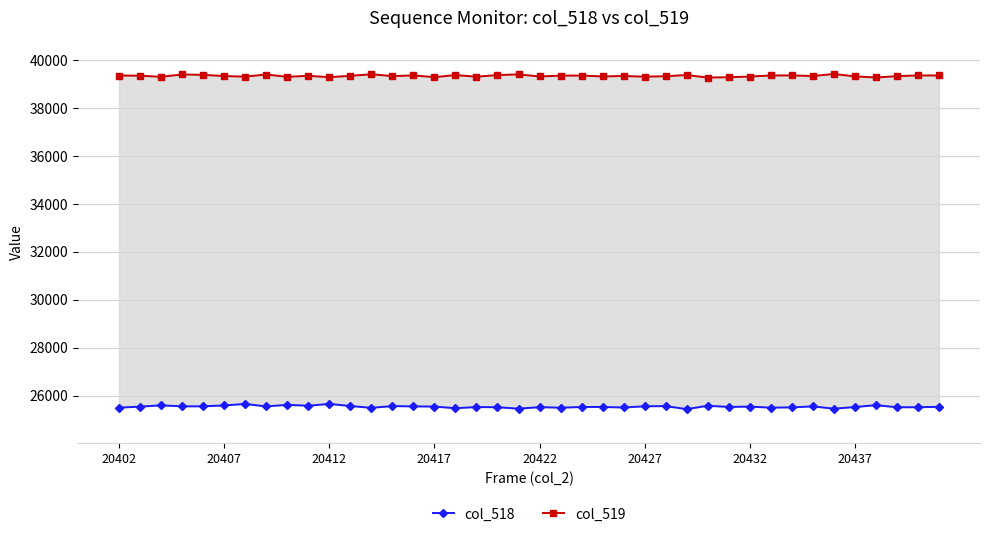

Which series has the largest total across all categories?

col_519